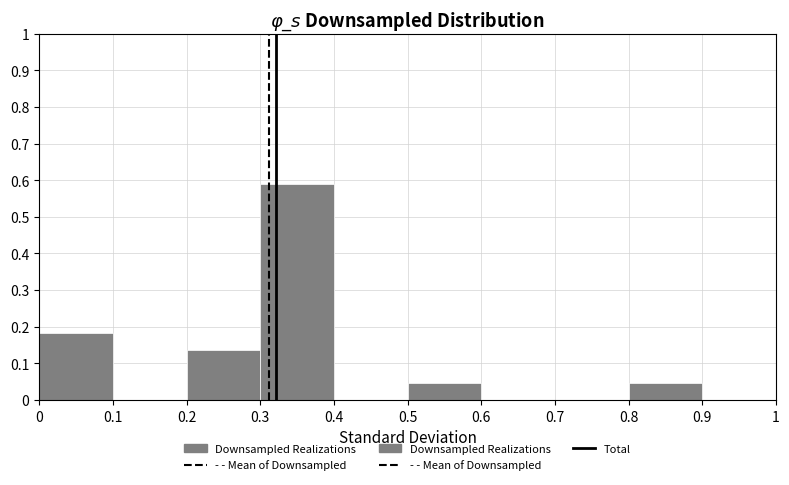

Reading left to right, list every bar in this chart as the range it spans on the x-axis followed by its height. The values are not printed on the chart, so give them approximately, as read against the axis.

0 to 0.1: 0.18
0.1 to 0.2: 0
0.2 to 0.3: 0.14
0.3 to 0.4: 0.59
0.4 to 0.5: 0
0.5 to 0.6: 0.05
0.6 to 0.7: 0
0.7 to 0.8: 0
0.8 to 0.9: 0.05
0.9 to 1: 0